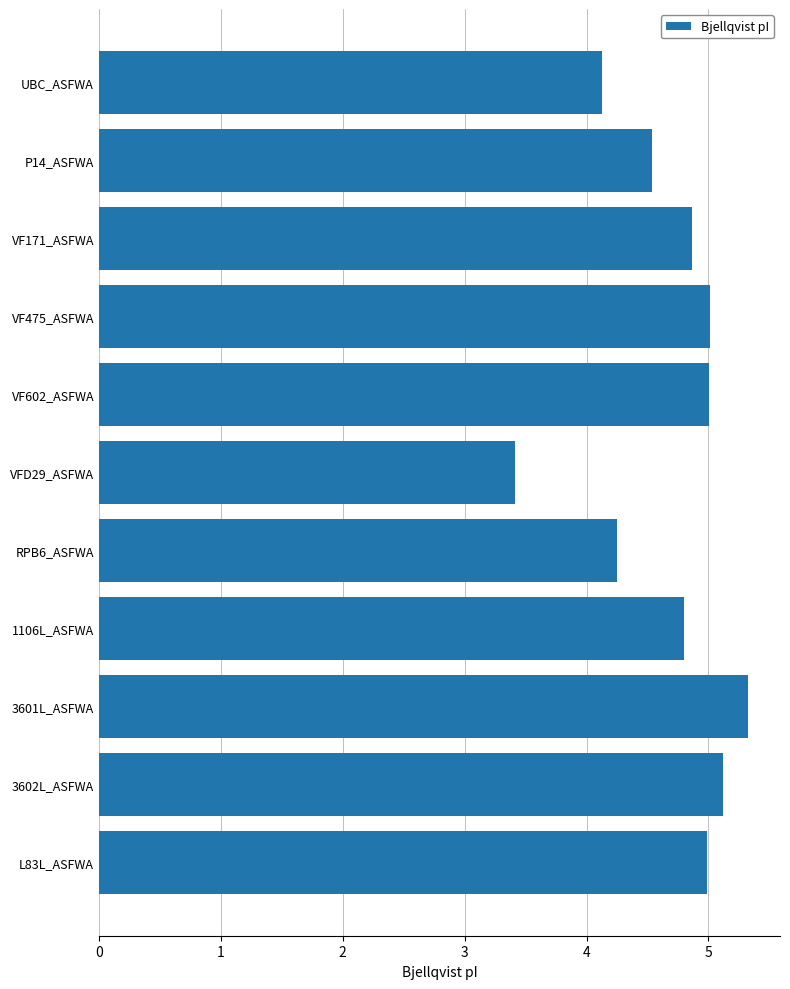

What is the sum of the values at RPB6_ASFWA and 1106L_ASFWA?

9.1